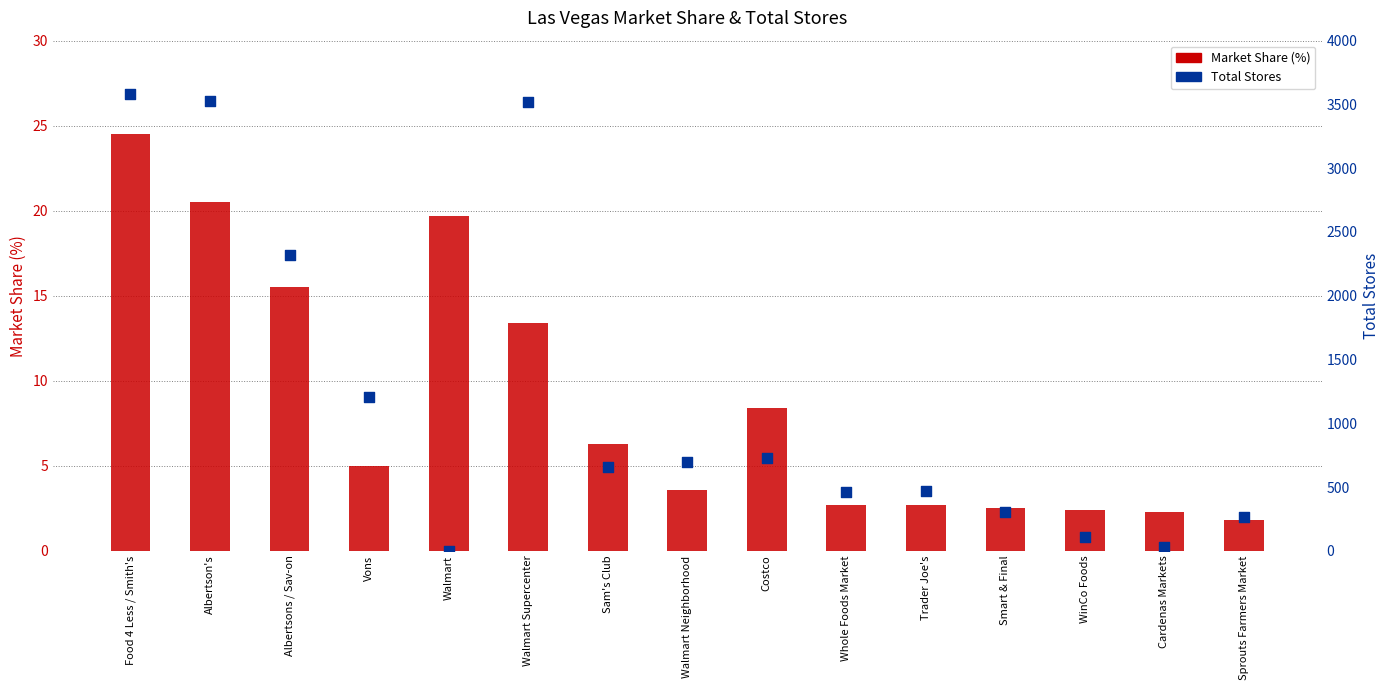

Is the value of Total Stores at Walmart greater than the value of Market Share (%) at Walmart Neighborhood?

No